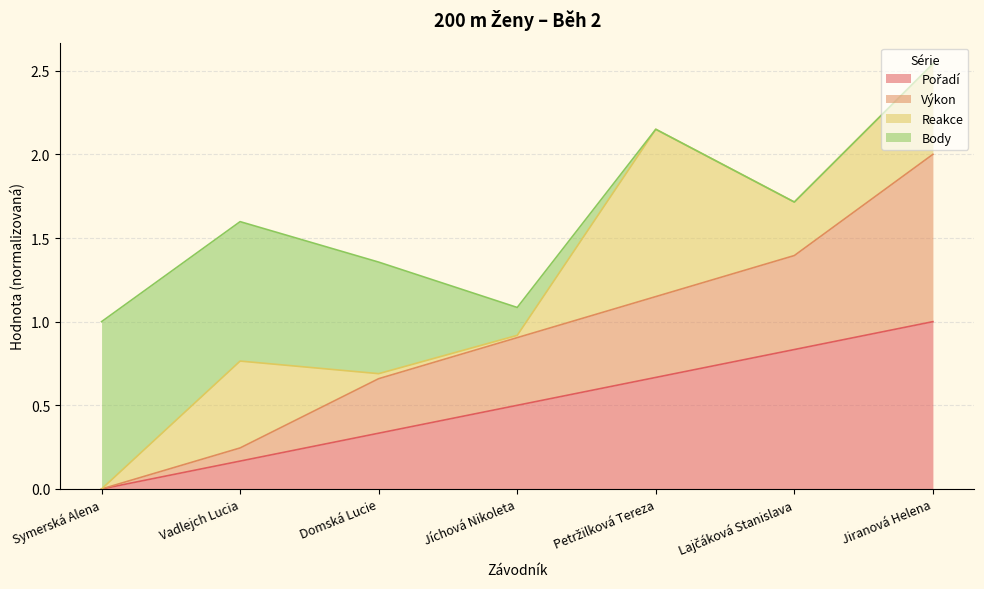

True or false: Pořadí has a value of 0.8 at Lajčáková Stanislava.

True